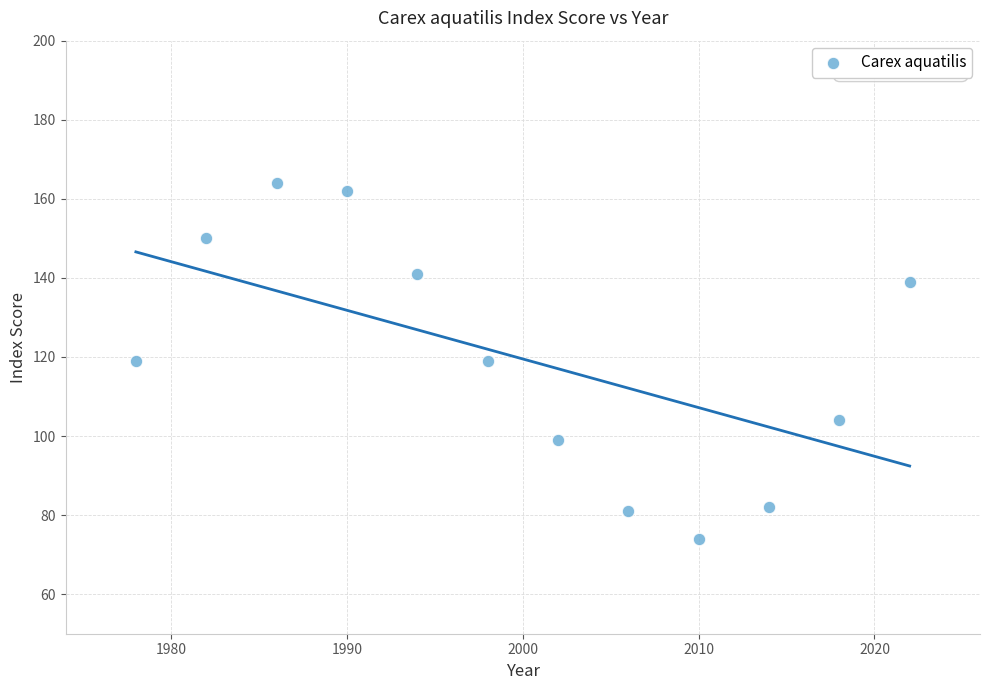

What is the average Y value?

120